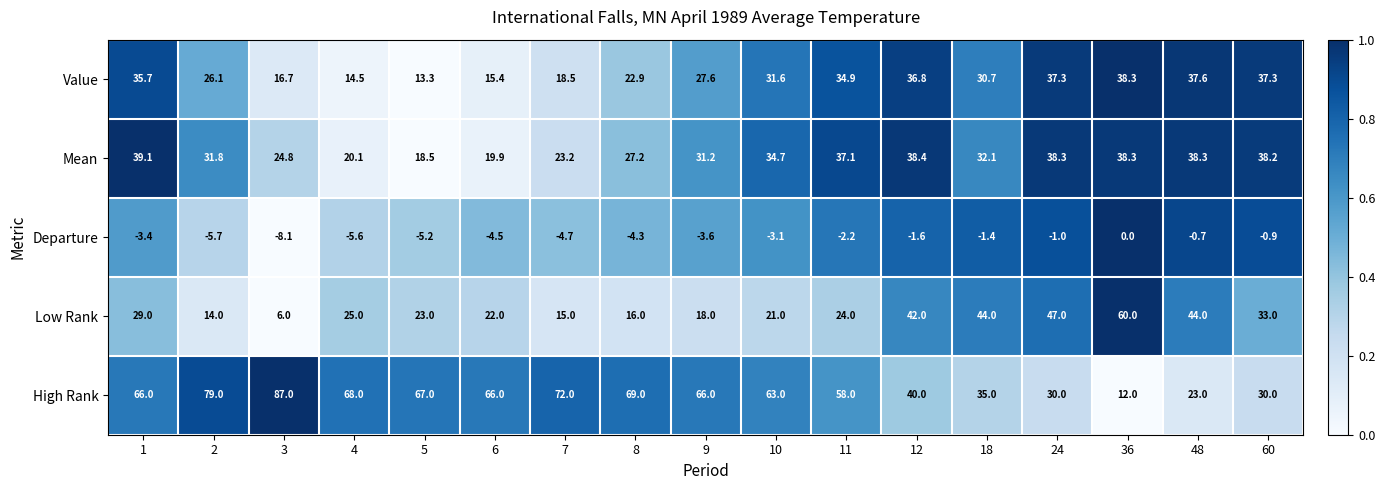

What is the difference between the High Rank values at 24 and 2?

49.0